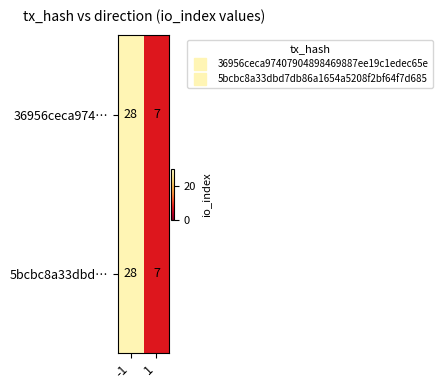

The value of 36956ceca974… at -1 is 12. True or false?

False